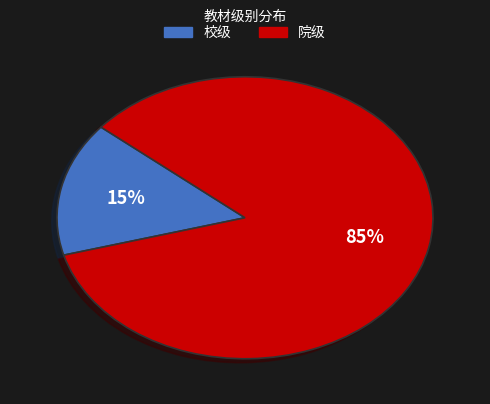

Count the number of slices in the pie.

2